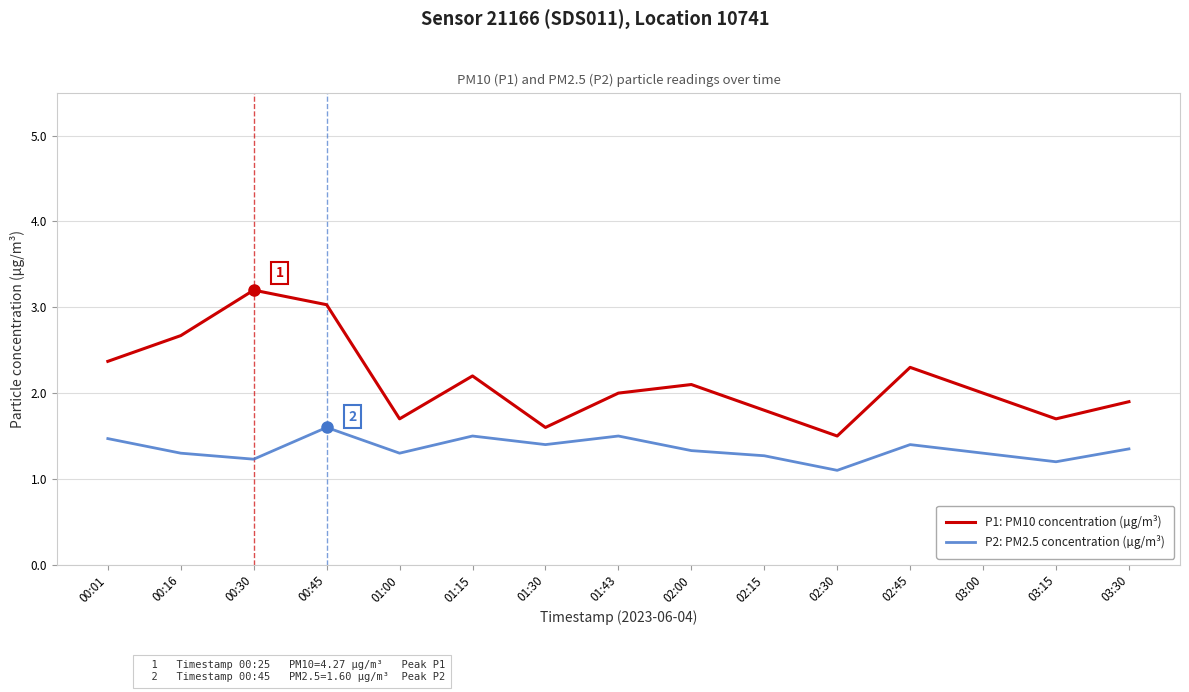

Which series has the largest total across all categories?

P1: PM10 concentration (µg/m³)